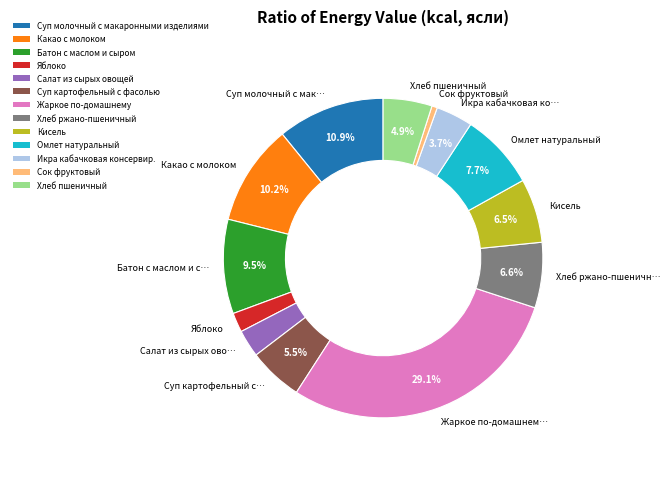

To the nearest percent, what is the combined percentage of Кисель and Какао с молоком?

17%